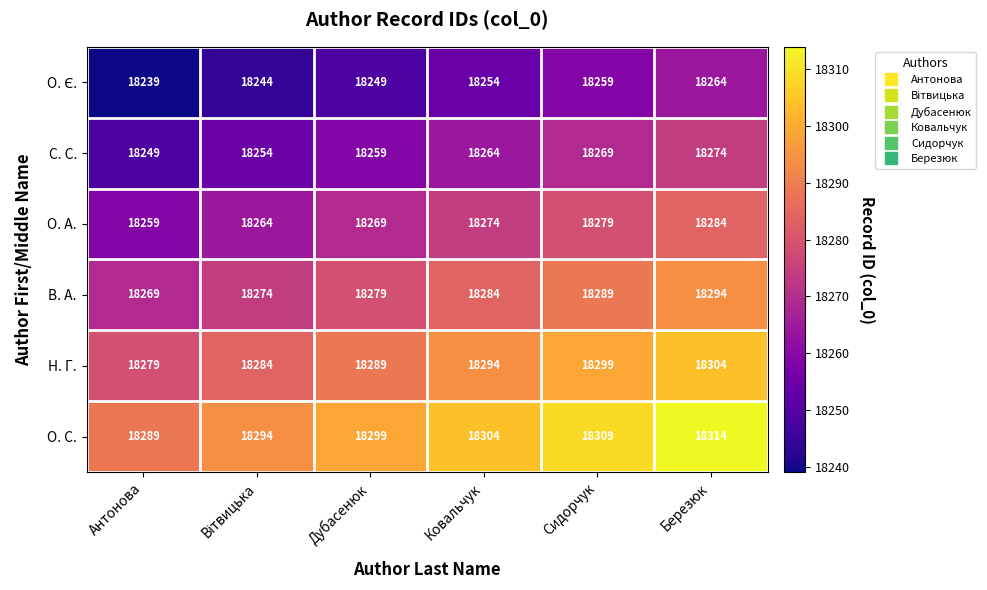

Which series has the largest total across all categories?

О. С.